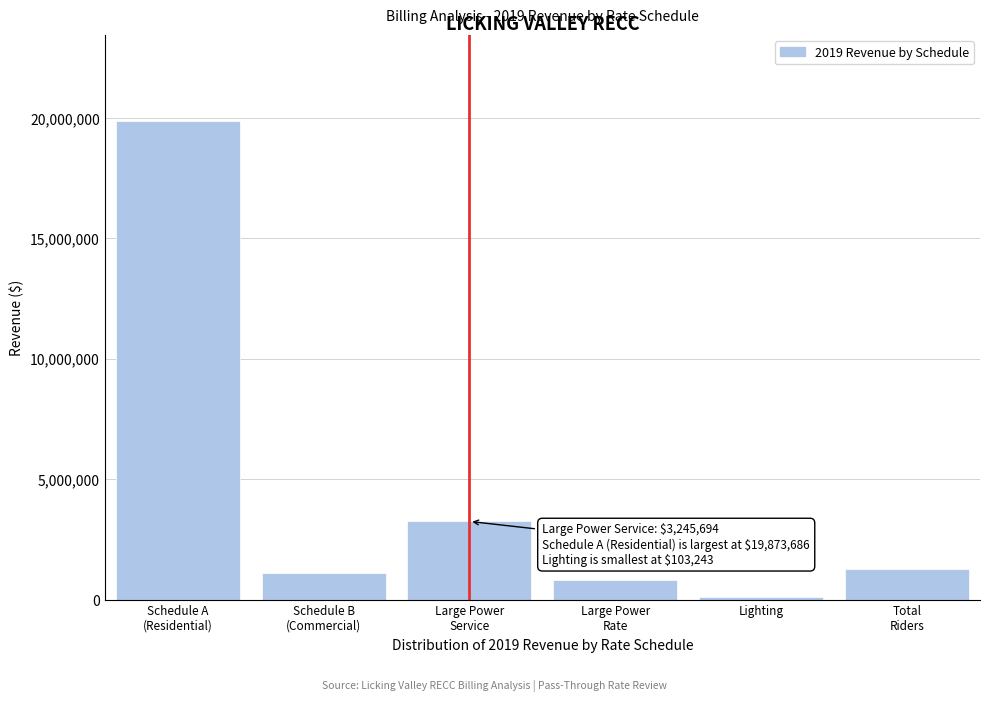

Reading left to right, extract all data points from this chart.

19873685.6	1098604.0	3245694.3	800861.6	103243.0	1272139.5